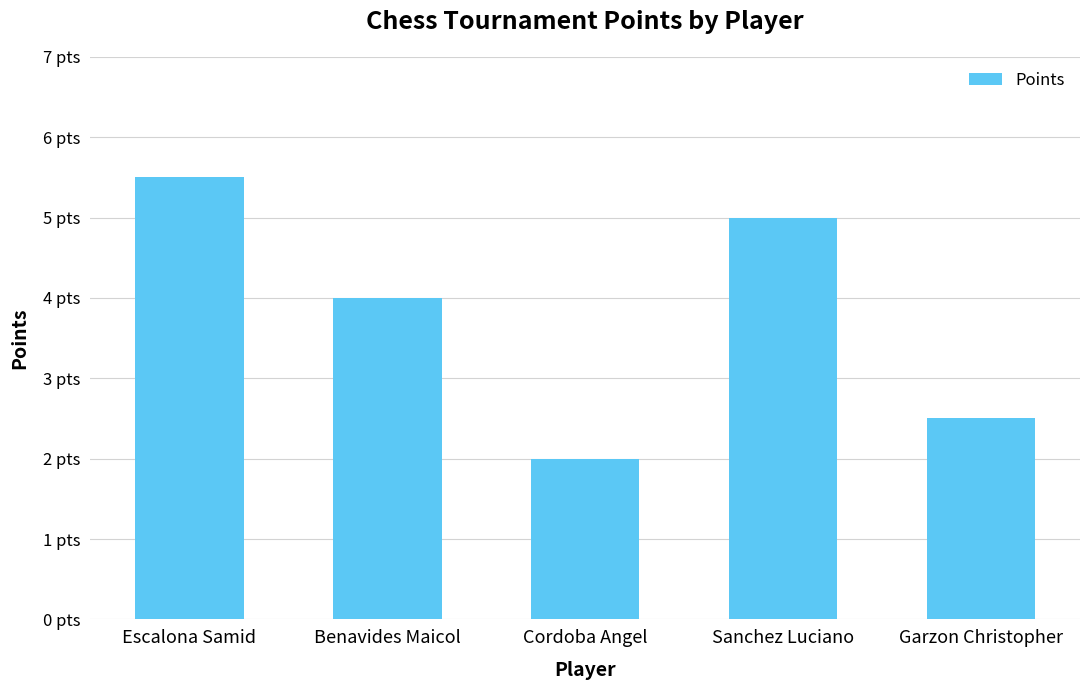

Rank the categories by value from highest to lowest.

Escalona Samid, Sanchez Luciano, Benavides Maicol, Garzon Christopher, Cordoba Angel